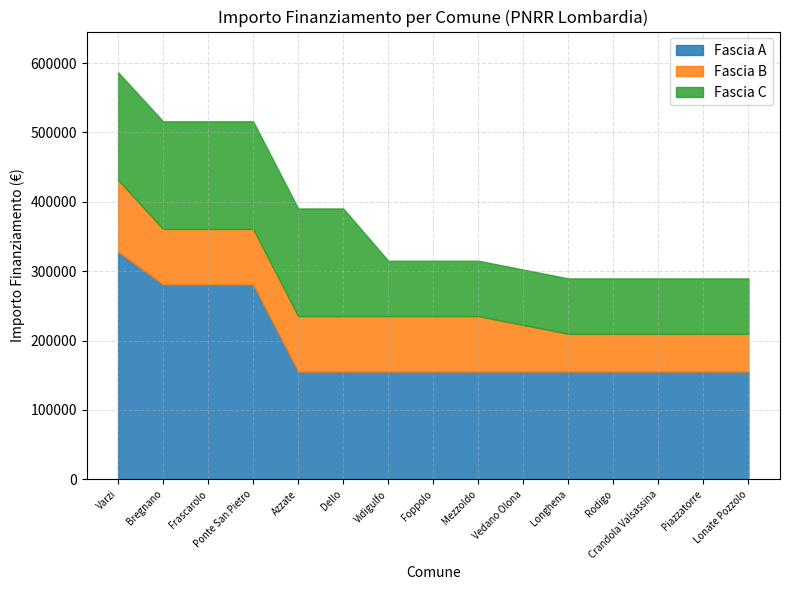

True or false: Fascia A and Fascia B cross at least once.

False